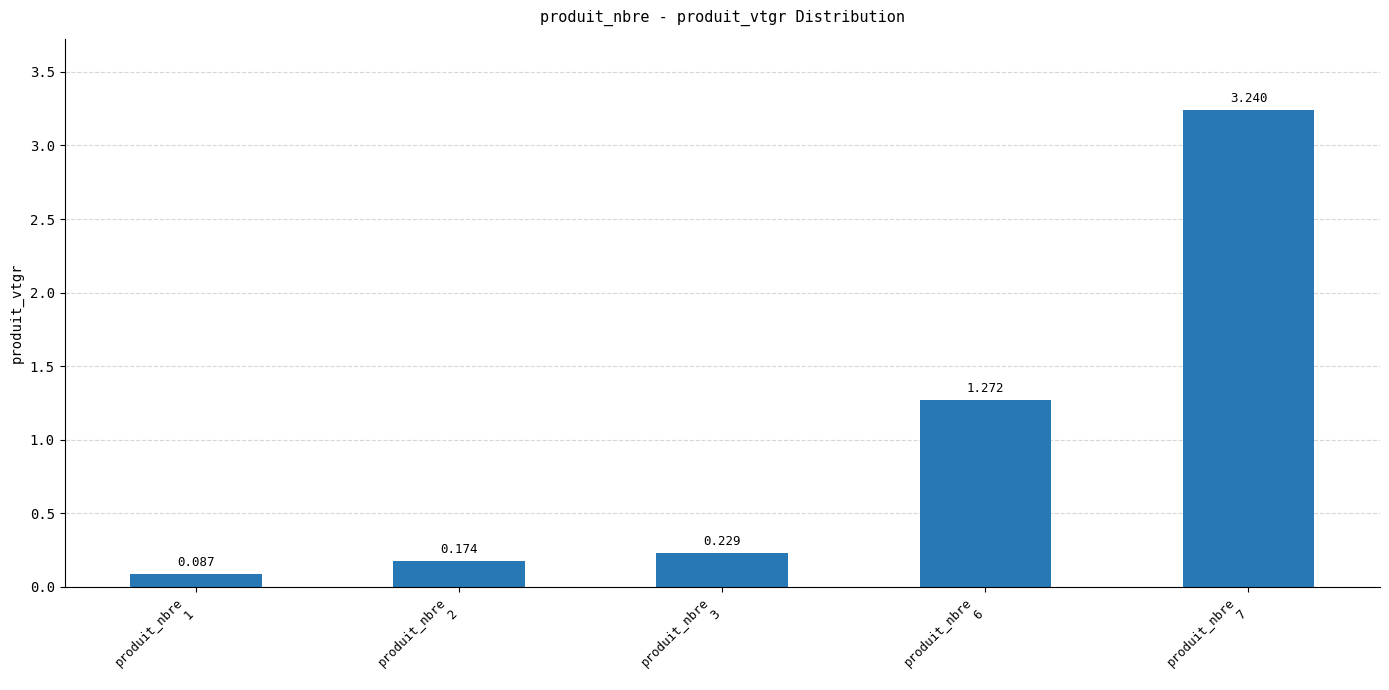

What is the difference between the values at produit_nbre
6 and produit_nbre
3?

1.0